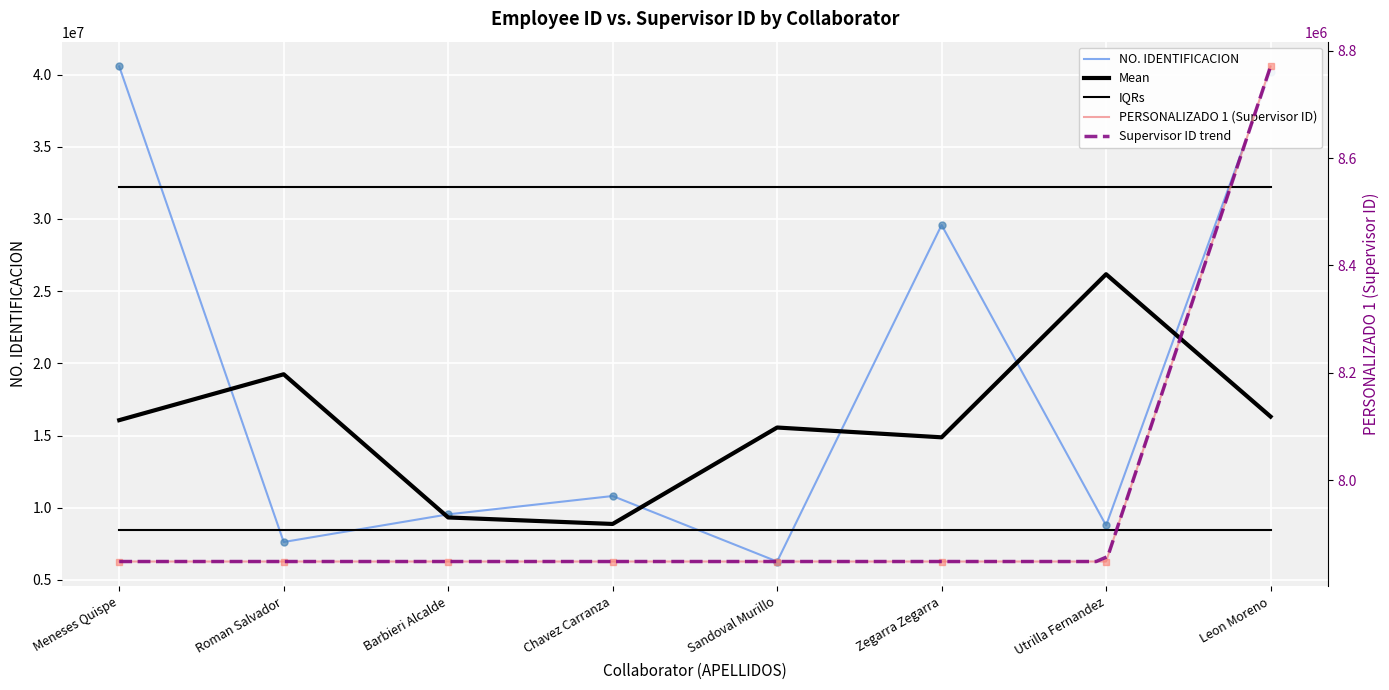

Reading right to left, what are all the values shown in this chart?

PERSONALIZADO 1 (Supervisor ID): 8771043	7848121	7848121	7848121	7848121	7848121	7848121	7848121
NO. IDENTIFICACION: 40163127	8771043	29579571	6271769	10809219	9538723	7622969	40564602